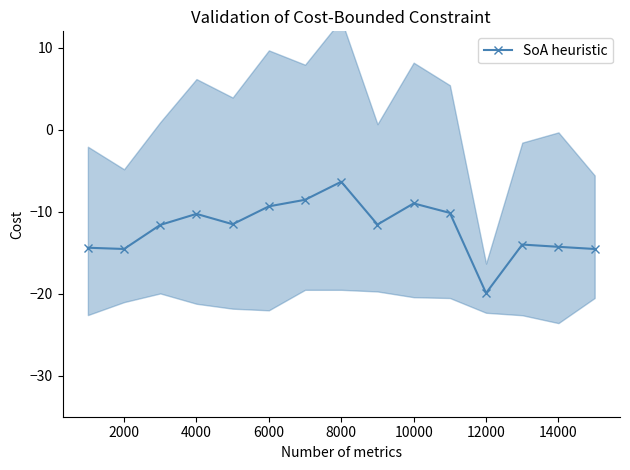

What is the difference between the maximum and second lowest values?

8.2